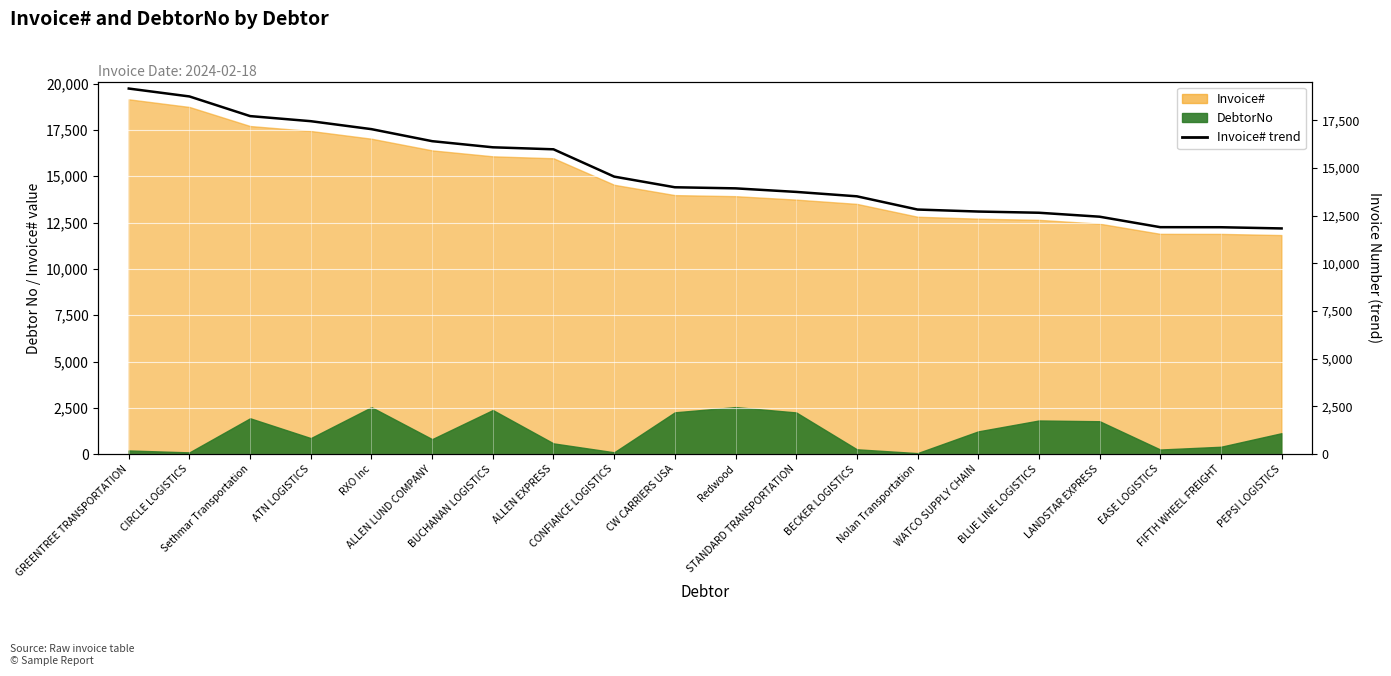

Between BUCHANAN LOGISTICS and ALLEN EXPRESS, which is larger?

BUCHANAN LOGISTICS